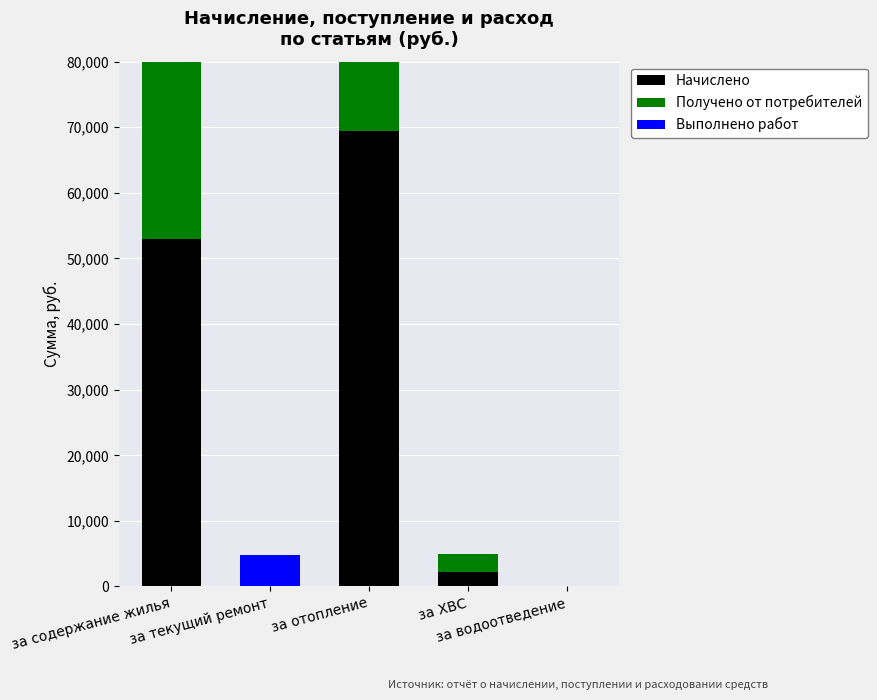

List the series in order of their overall mean, lowest first.

Выполнено работ, Получено от потребителей, Начислено